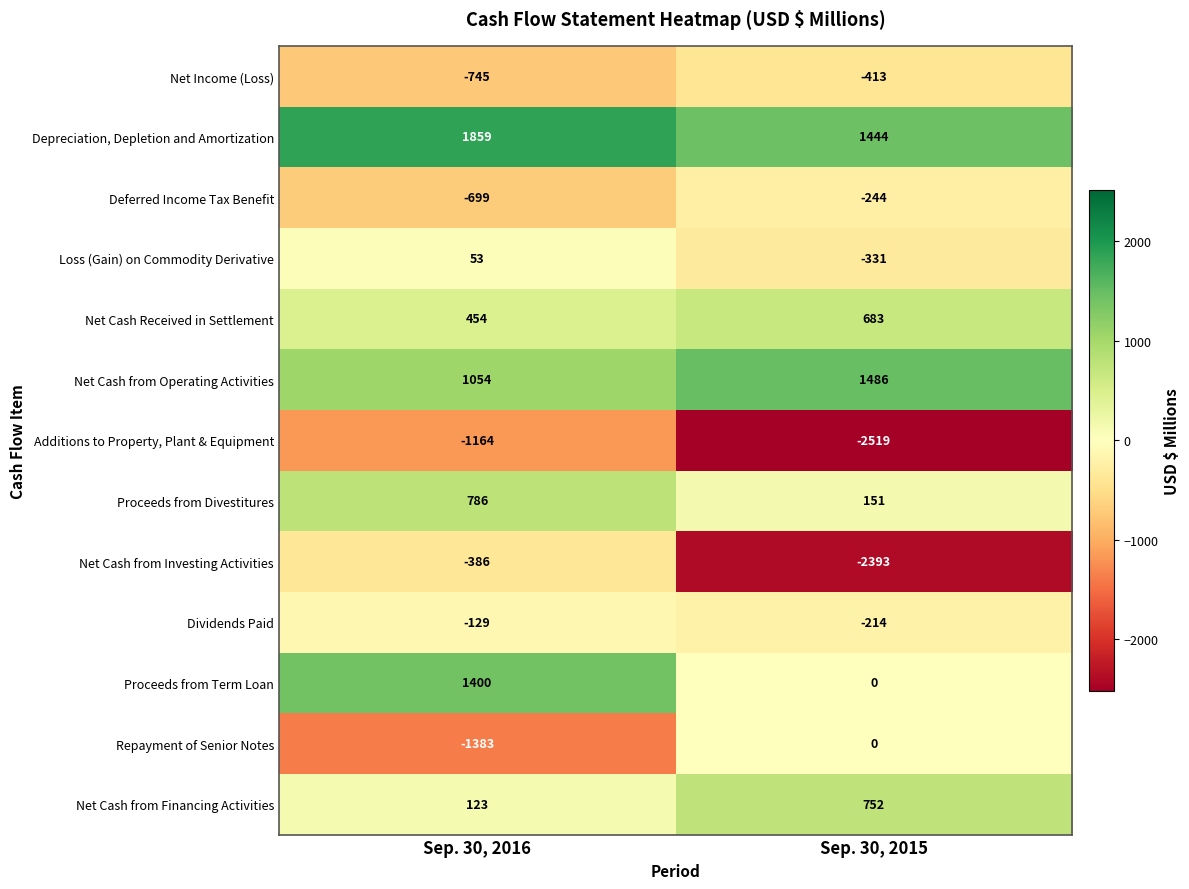

What is the difference between the highest and lowest values at Sep. 30, 2016?

3242